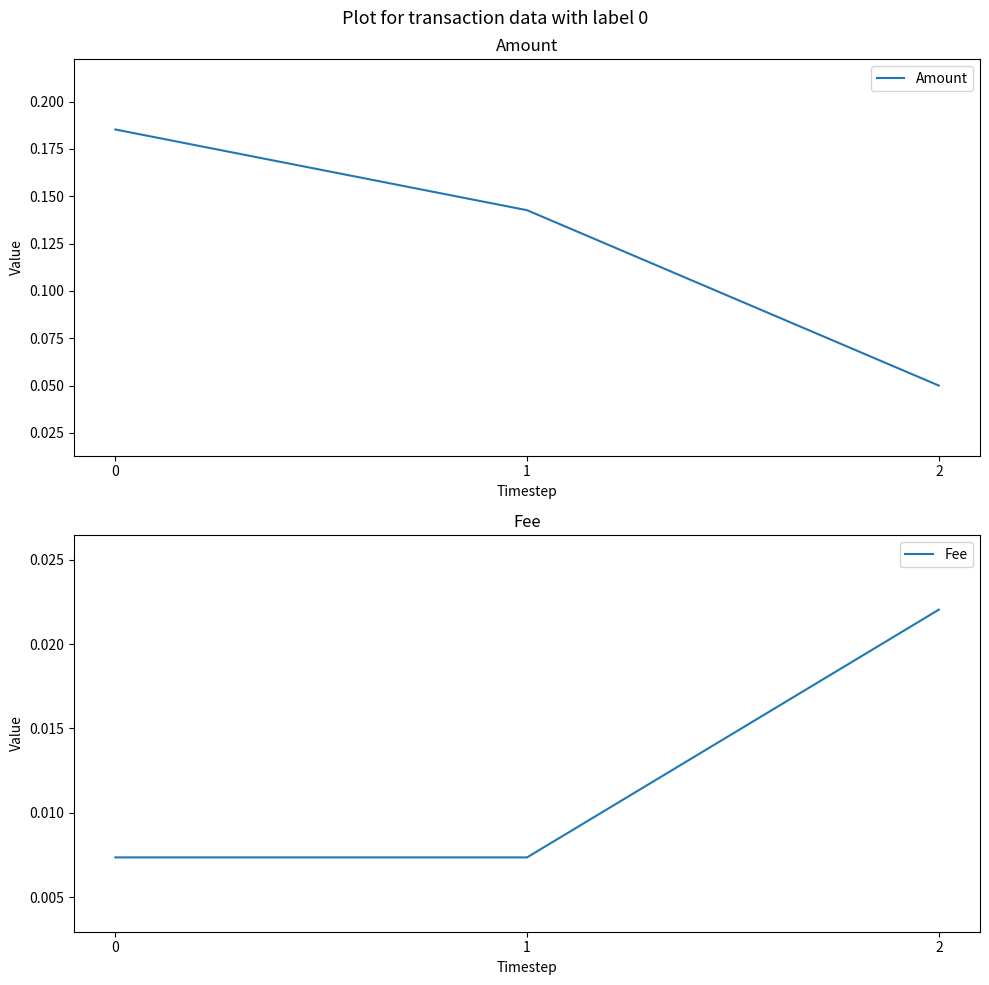

Does the chart have visible grid lines?

No